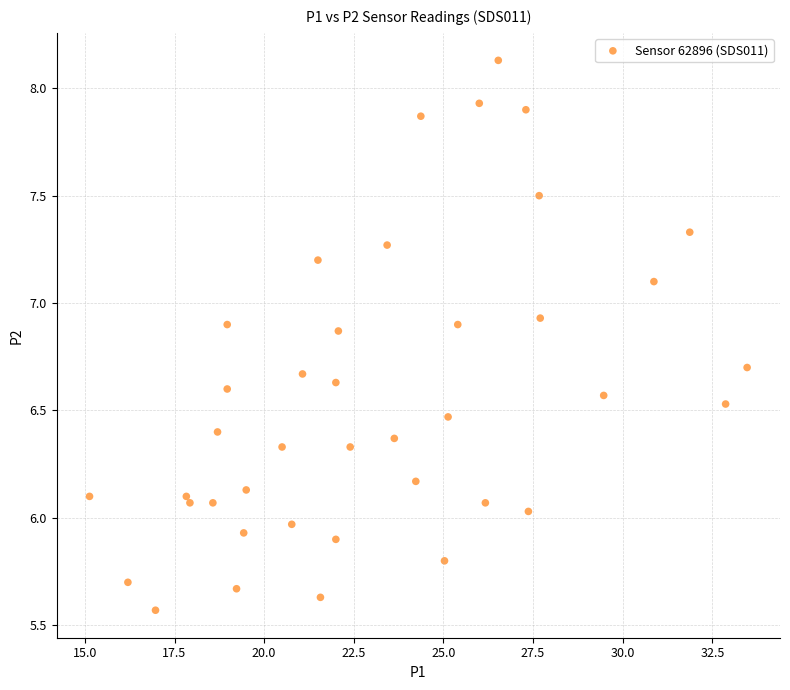

What is the range of Y values (max minus min)?

2.6